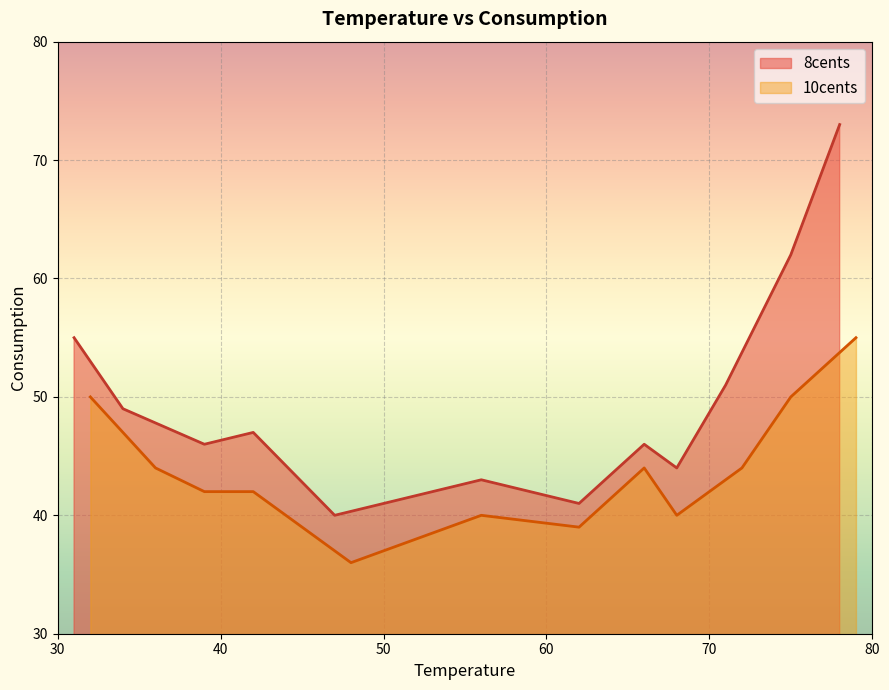

What is the minimum value for 8cents?

40